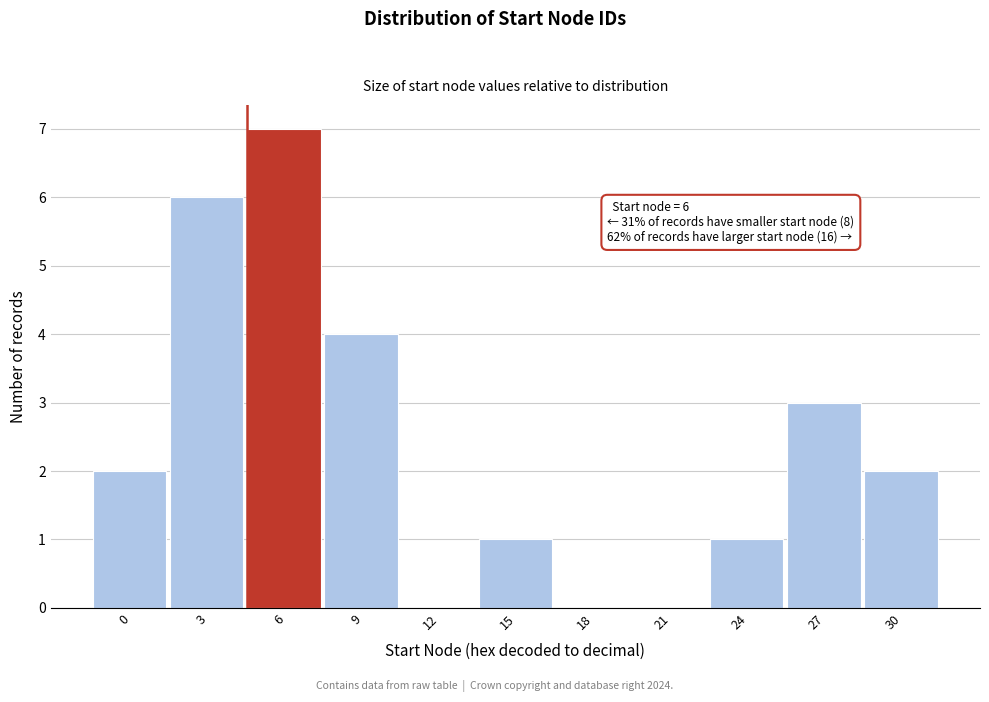

Reading left to right, list all the values displayed in this chart.

0=2	3=6	6=7	9=4	12=0	15=1	18=0	21=0	24=1	27=3	30=2